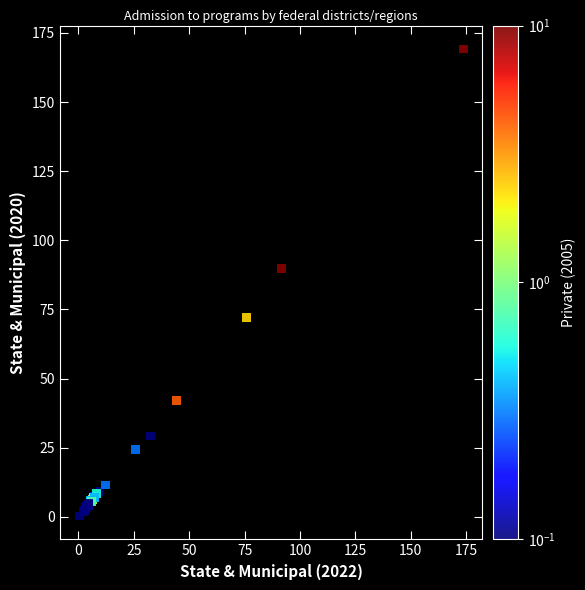

What Y value in the scatter plot is closest to 84?

89.7